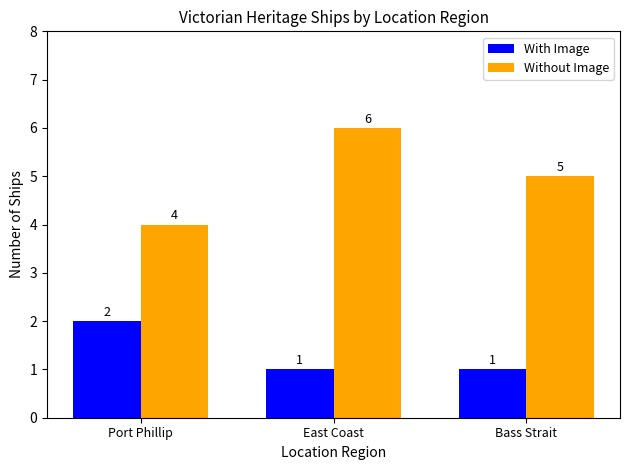

What is the total value across all series at Port Phillip?

6